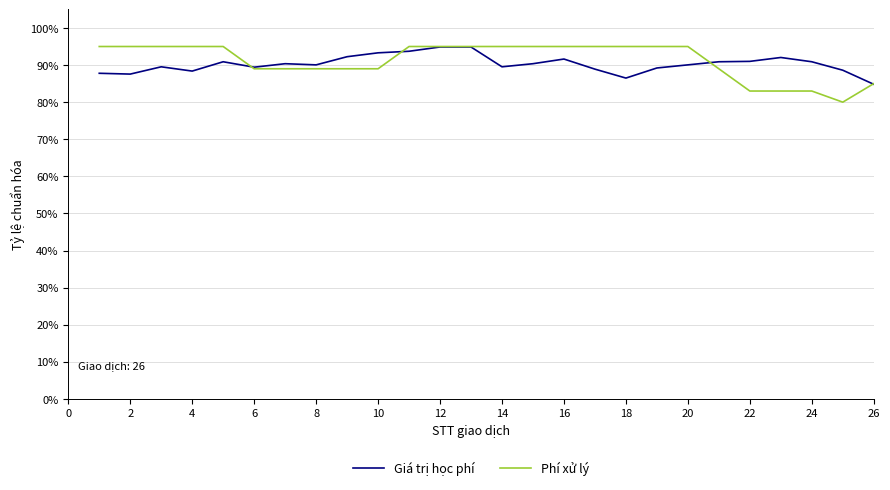

Which series has the largest range (max minus min)?

Phí xử lý